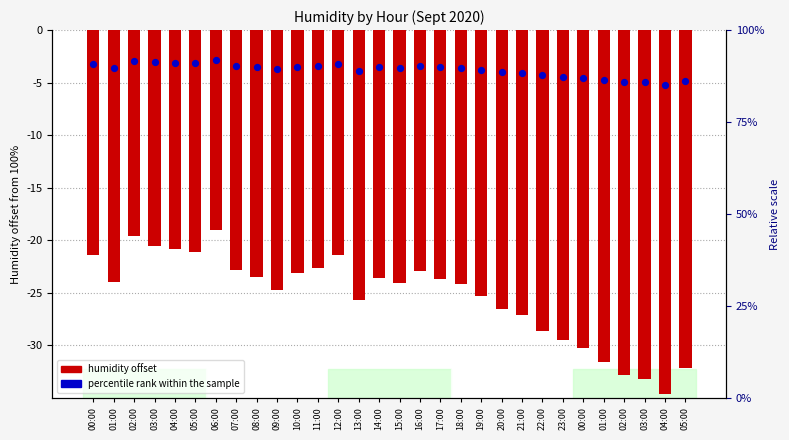

What is the total value across all series at 23:00?

-33.9